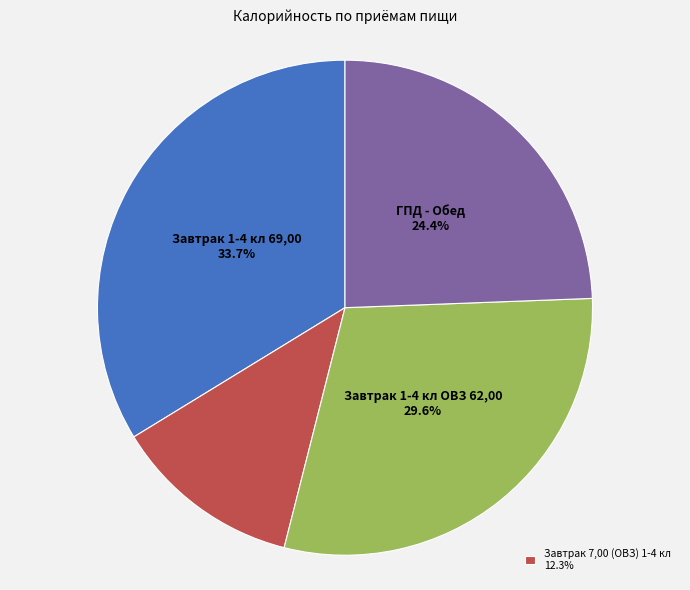

How many slices are in this pie chart?

4